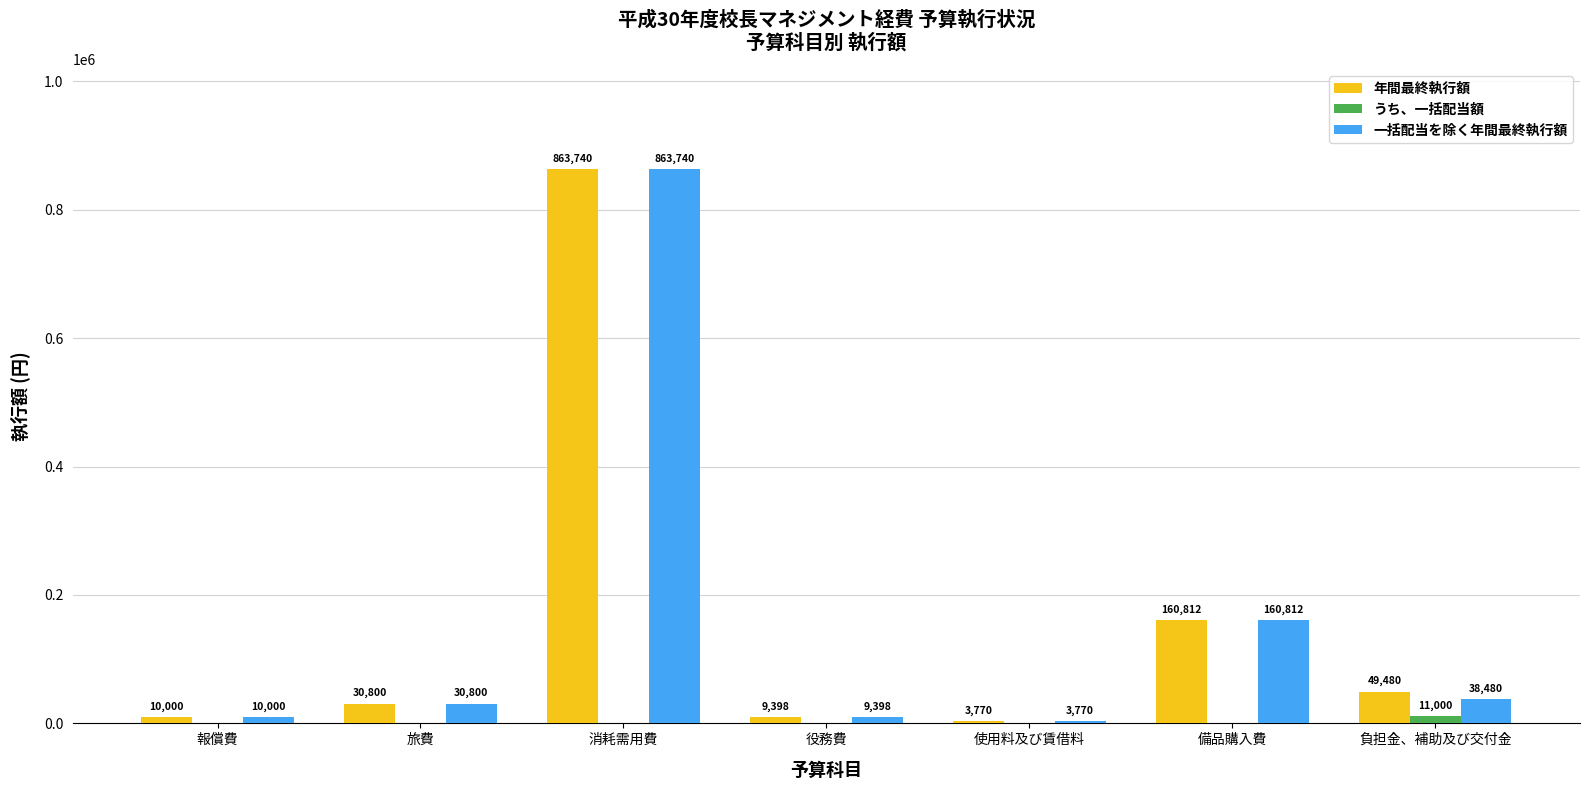

What is the sum of the 年間最終執行額 values at 使用料及び賃借料 and 備品購入費?

164582